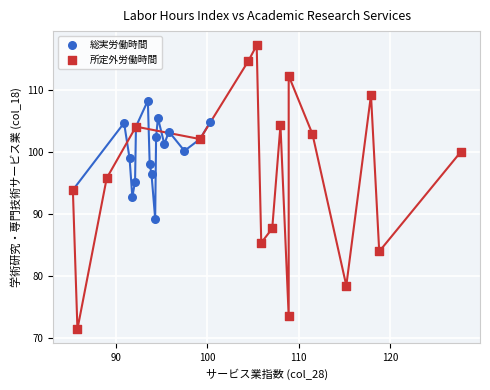

Which series has the widest spread of Y values?

所定外労働時間